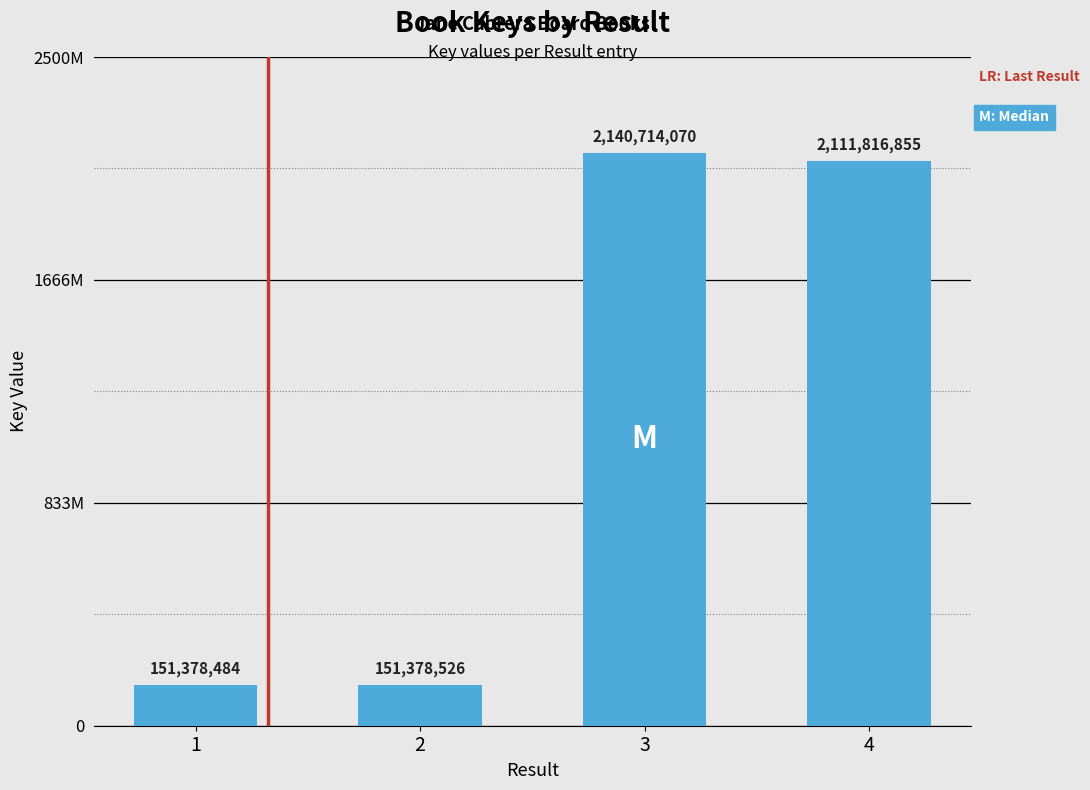

Does the chart contain stacked bars?

No